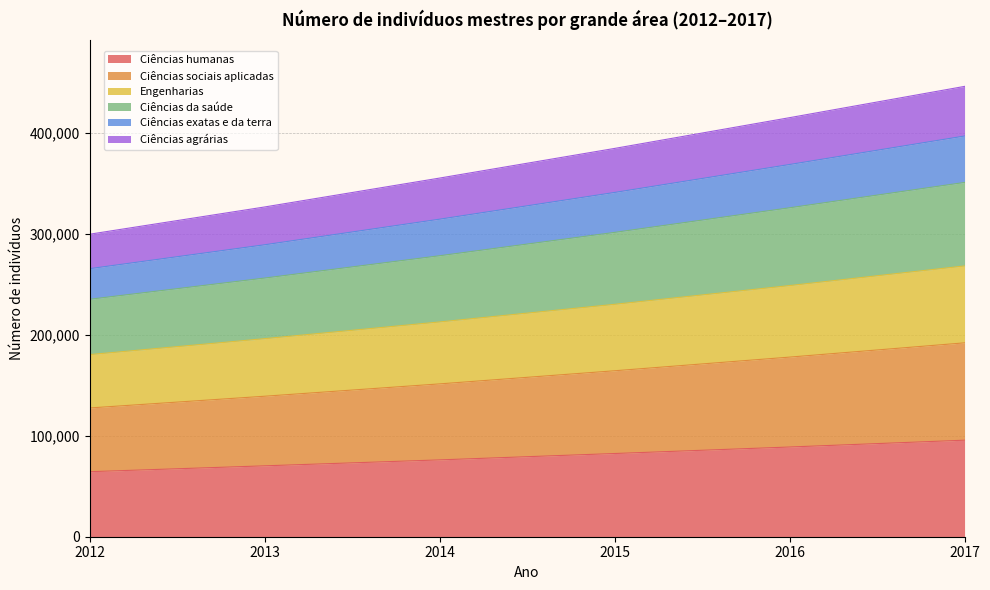

Between 2012 and 2013, which series saw the biggest shift?

Ciências da saúde